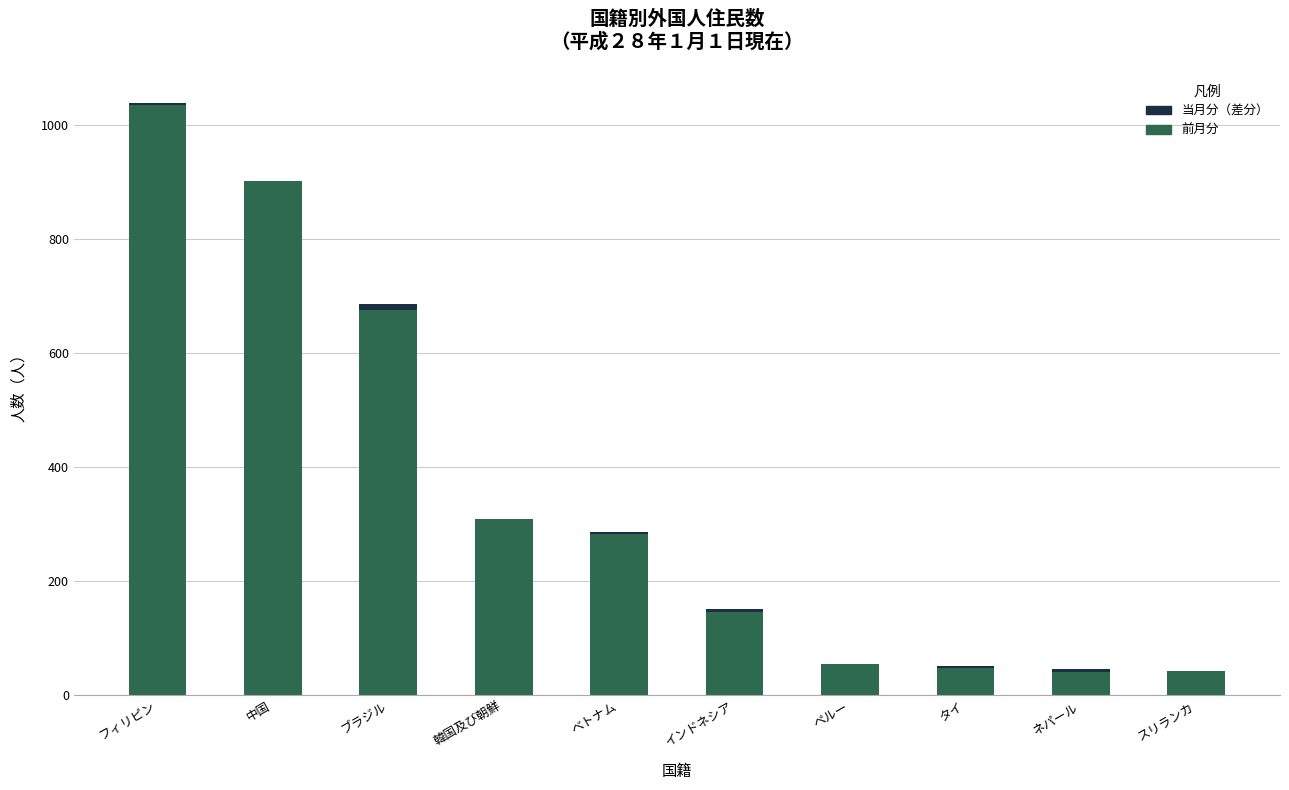

What is the label of the 4th bar from the left?

韓国及び朝鮮